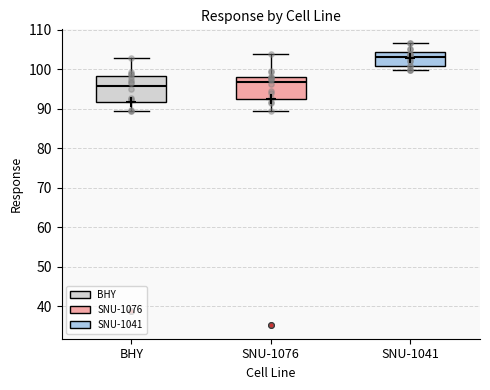

Reading left to right, read every box against the y-axis: the position of its median line, the range the box covers, and the ends of its whiskers. The values are not printed on the chart, so give them approximately, as read against the axis.

BHY: median 96, box 92 to 98, whiskers 89 to 103
SNU-1076: median 97, box 92 to 98, whiskers 89 to 104
SNU-1041: median 103, box 101 to 104, whiskers 100 to 107